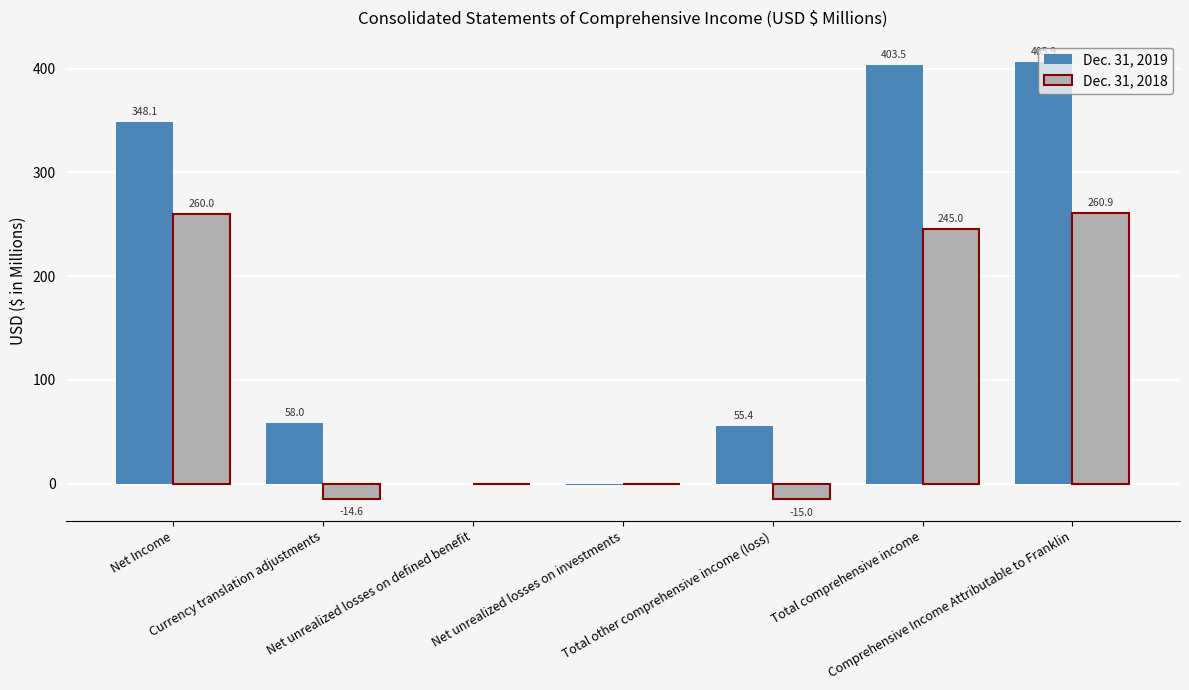

Count the number of categories in the chart.

7